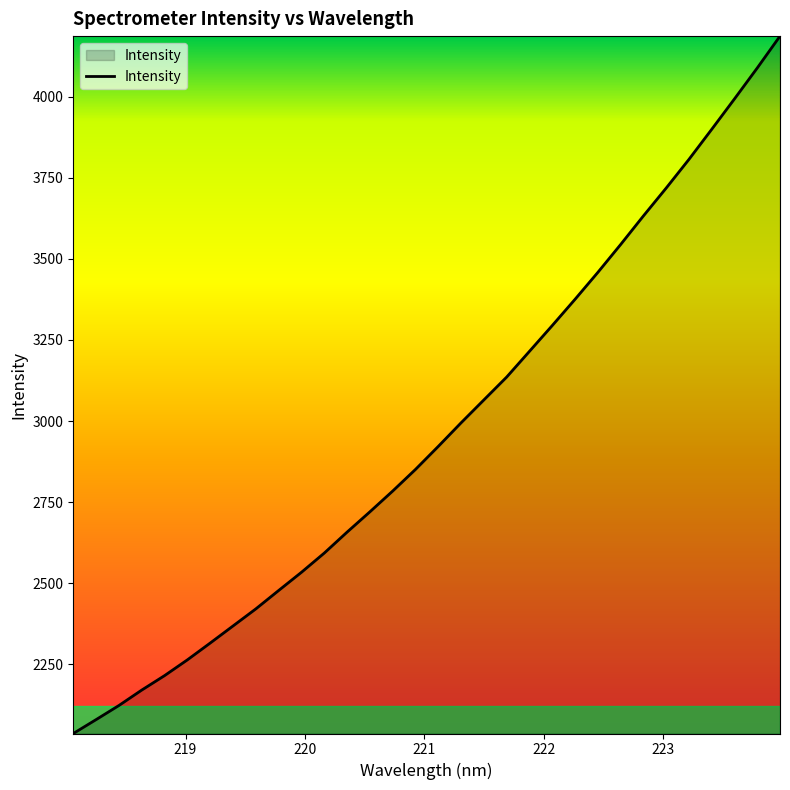

What is the difference between the maximum and minimum values?

2149.9